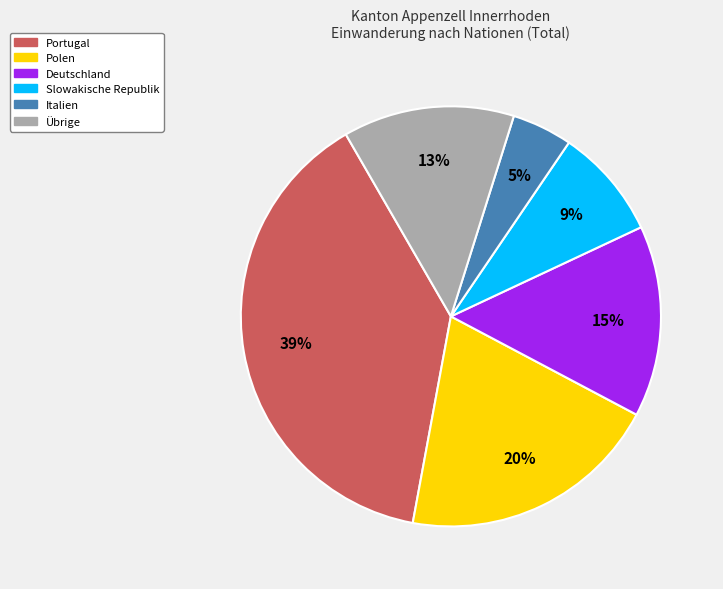

How many slices are in this pie chart?

6